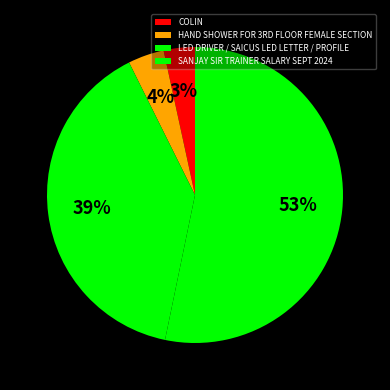

Is there any slice that represents more than half of the pie?

Yes